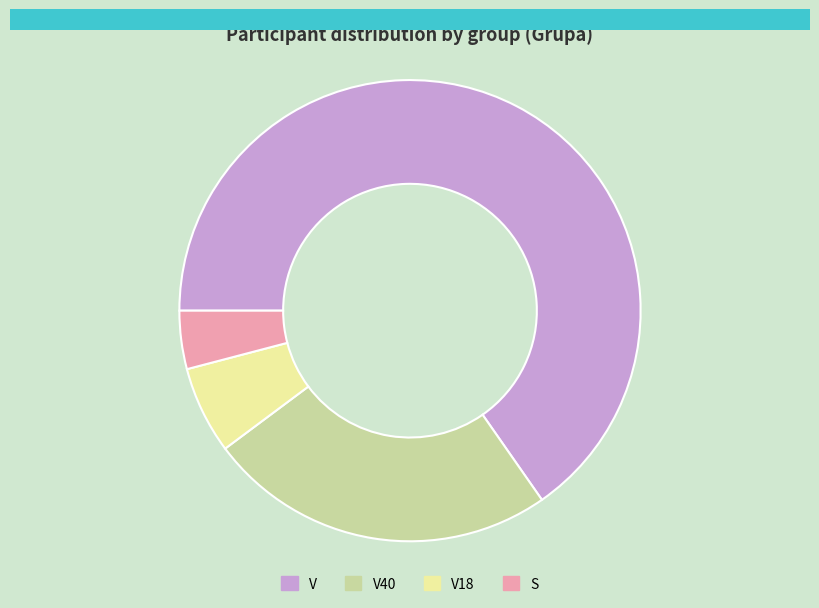

Count the number of slices in the pie.

4